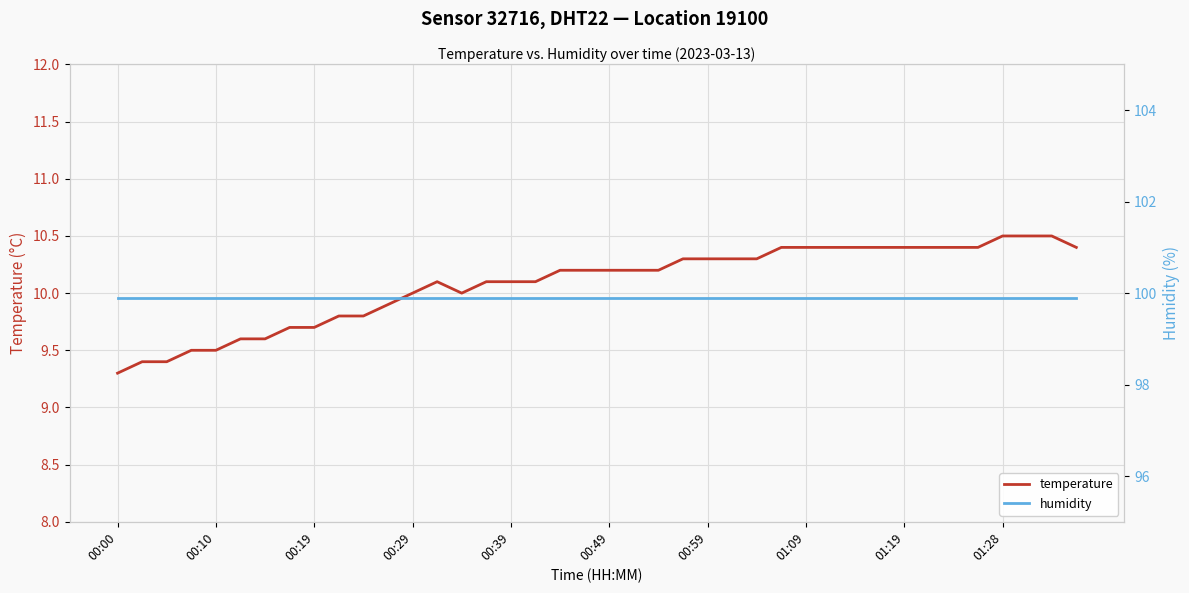

Reading left to right, transcribe all the data shown in this chart.

temperature: 9.3	9.4	9.4	9.5	9.5	9.6	9.6	9.7	9.7	9.8	9.8	9.9	10.0	10.1	10.0	10.1	10.1	10.1	10.2	10.2	10.2	10.2	10.2	10.3	10.3	10.3	10.3	10.4	10.4	10.4	10.4	10.4	10.4	10.4	10.4	10.4	10.5	10.5	10.5	10.4
humidity: 99.9	99.9	99.9	99.9	99.9	99.9	99.9	99.9	99.9	99.9	99.9	99.9	99.9	99.9	99.9	99.9	99.9	99.9	99.9	99.9	99.9	99.9	99.9	99.9	99.9	99.9	99.9	99.9	99.9	99.9	99.9	99.9	99.9	99.9	99.9	99.9	99.9	99.9	99.9	99.9